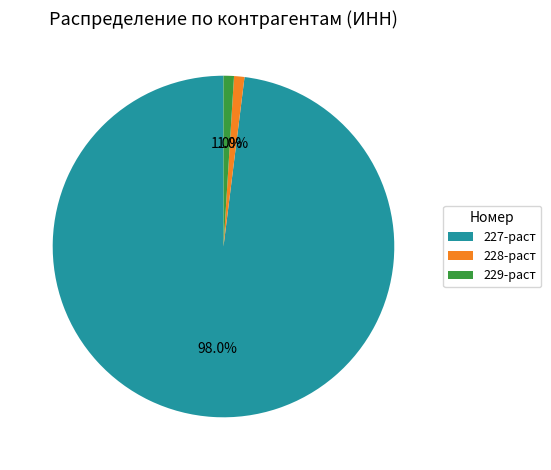

The 228-раст slice represents 11% of the pie. True or false?

False